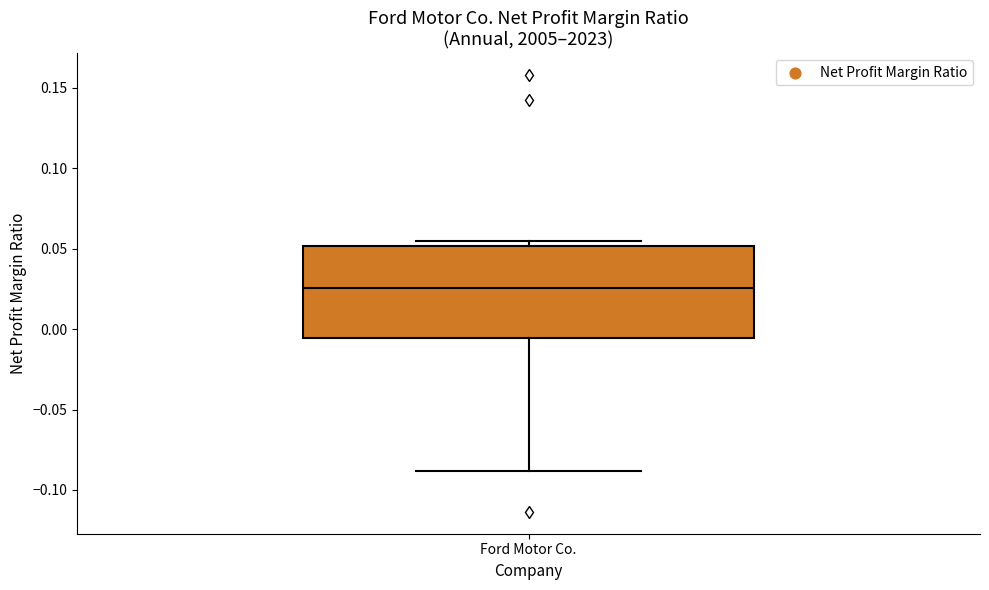

Read this box plot against the y-axis: the position of the median line, the range covered by the box, and the ends of both whiskers. The values are not printed on the chart, so give them approximately, as read against the axis.

median 0.025, box -0.005 to 0.050, whiskers -0.090 to 0.055